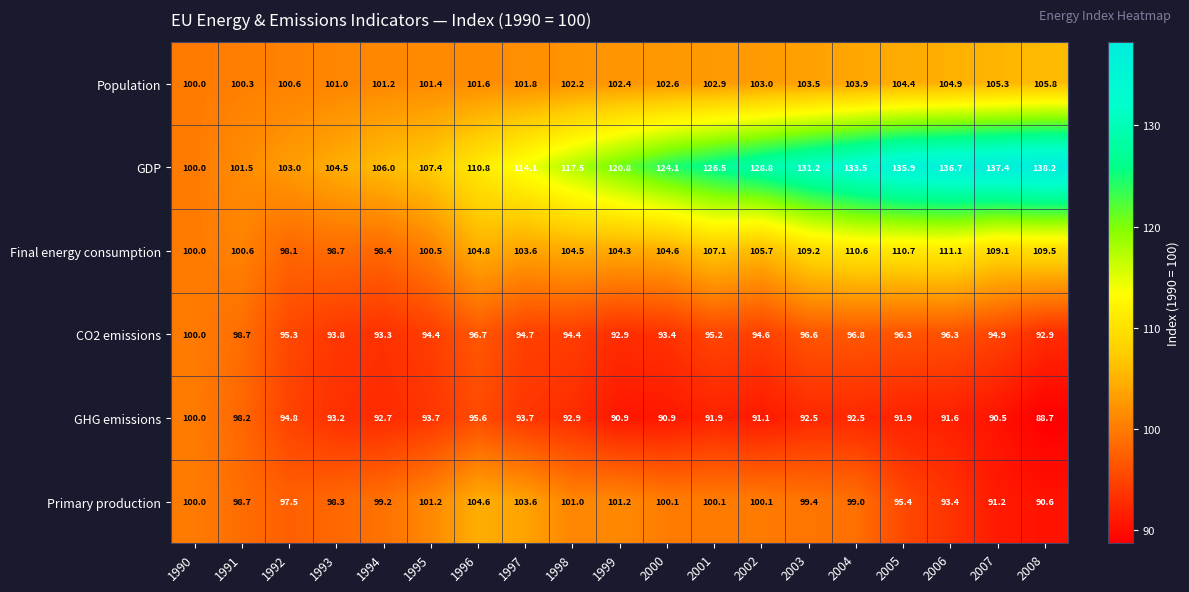

How many data points does each series have?

19